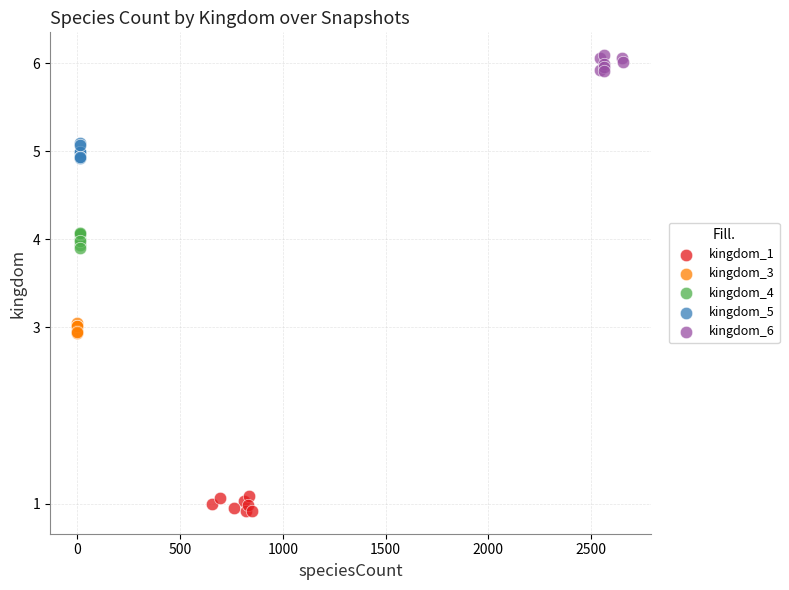

Which series contains the highest Y value?

kingdom_6